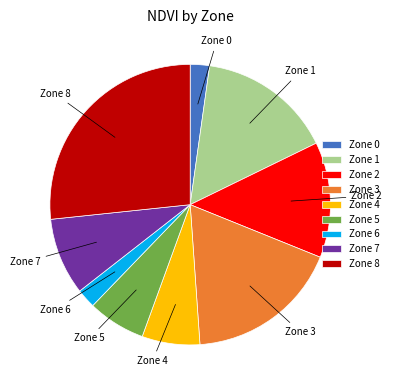

Between Zone 1 and Zone 0, which is larger?

Zone 1